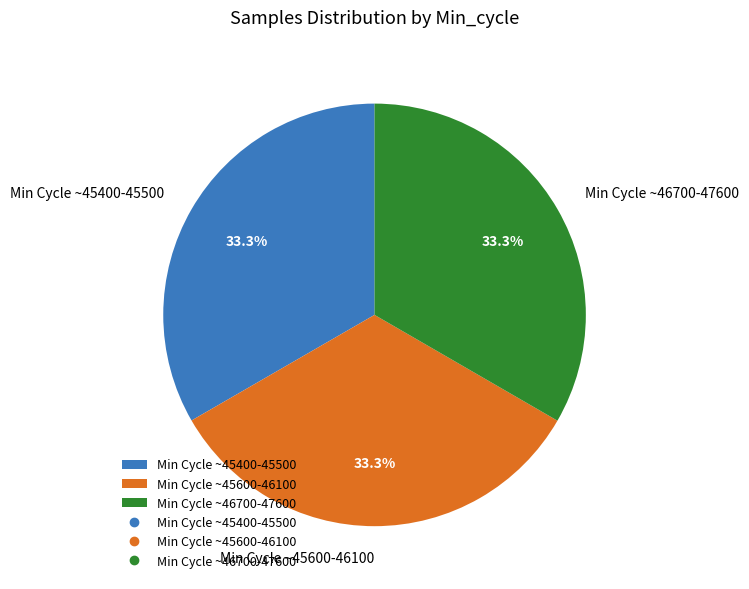

Approximately how many times larger is the value at Min Cycle ~45400-45500 compared to Min Cycle ~46700-47600?

1.0